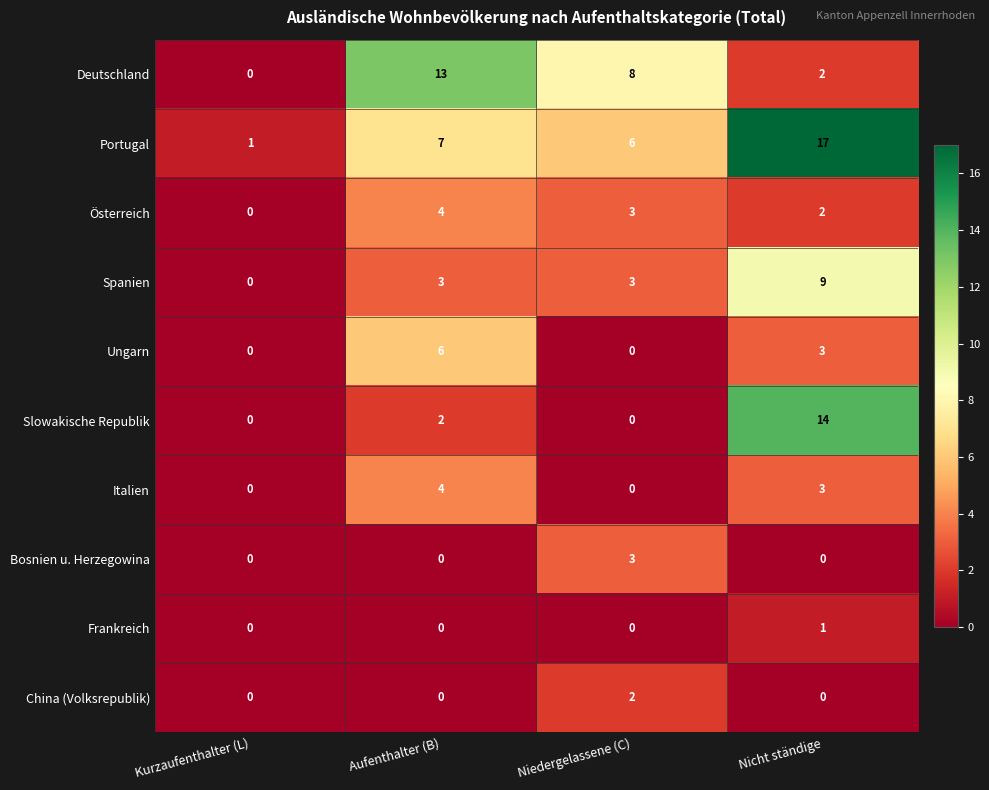

What is the highest value of the Österreich series?

4